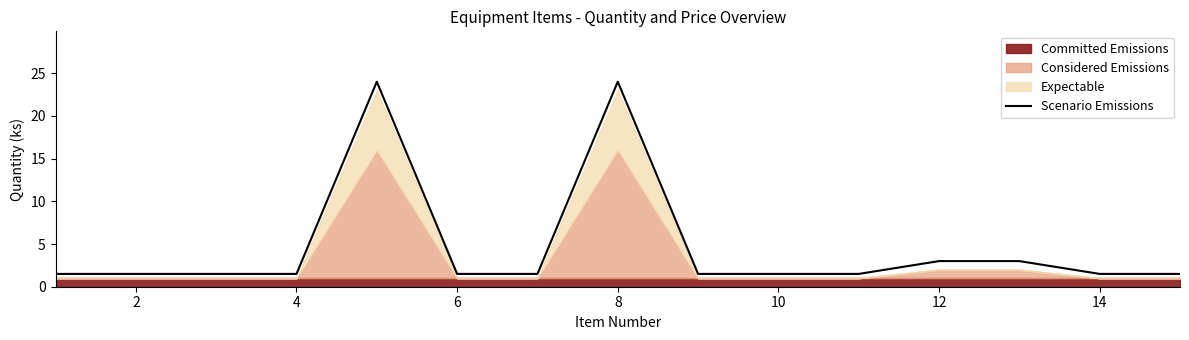

What is the highest value of the Scenario Emissions series?

24.0